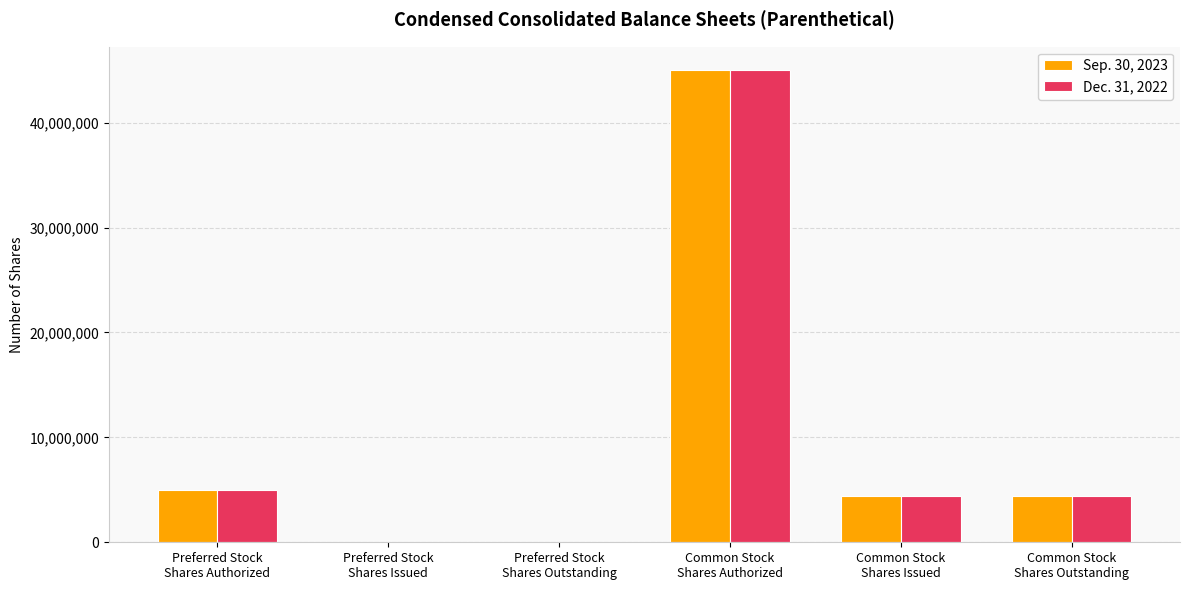

What is the greatest value displayed?

45000000